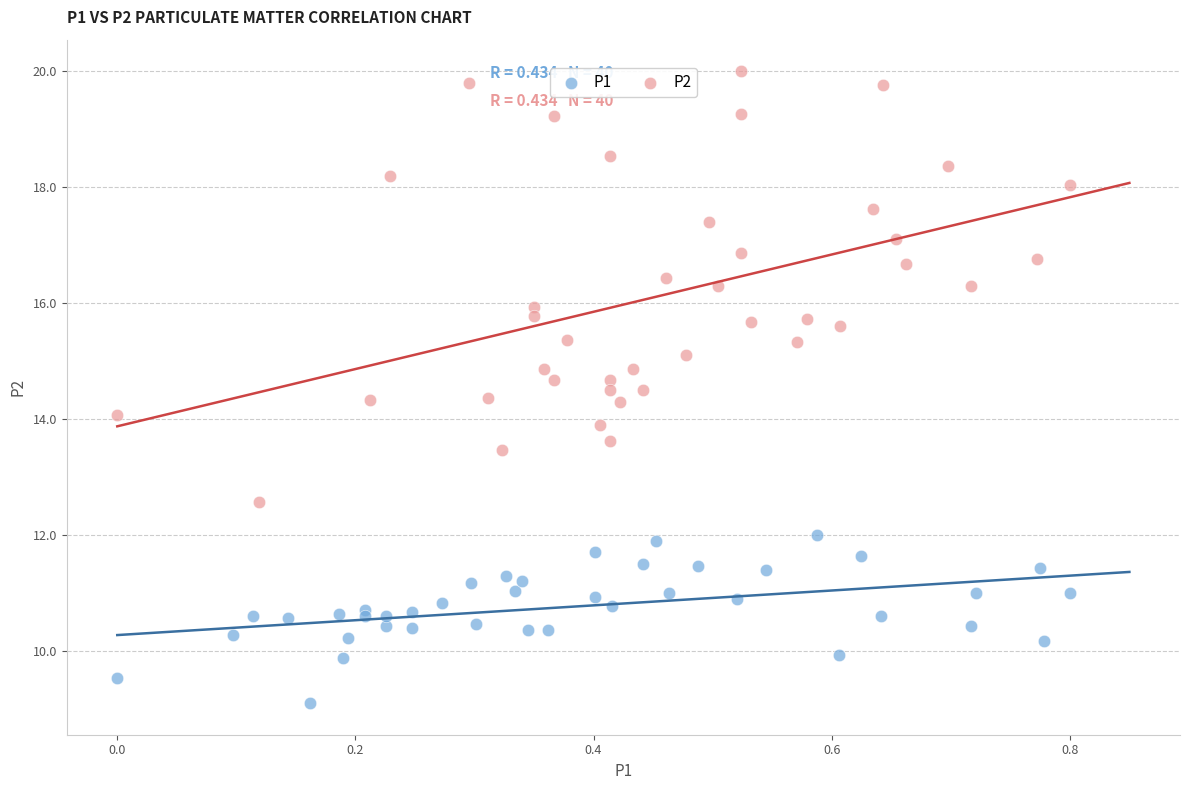

Which series reaches the maximum Y coordinate?

P2